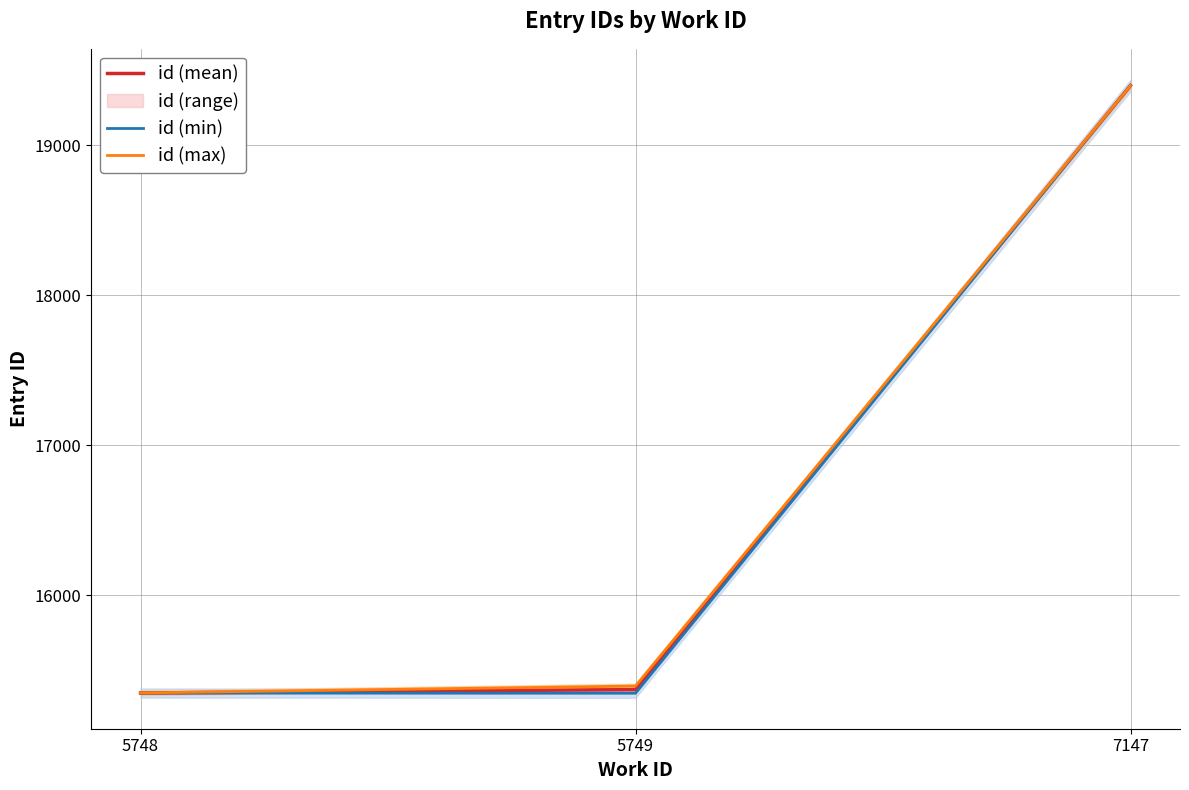

Count the number of data series in this chart.

3